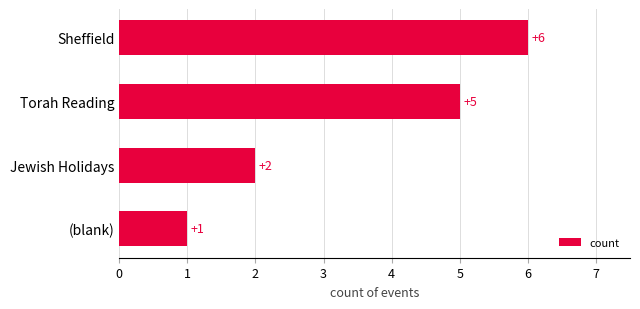

Reading top to bottom, what are all the values shown in this chart?

Sheffield=6	Torah Reading=5	Jewish Holidays=2	(blank)=1